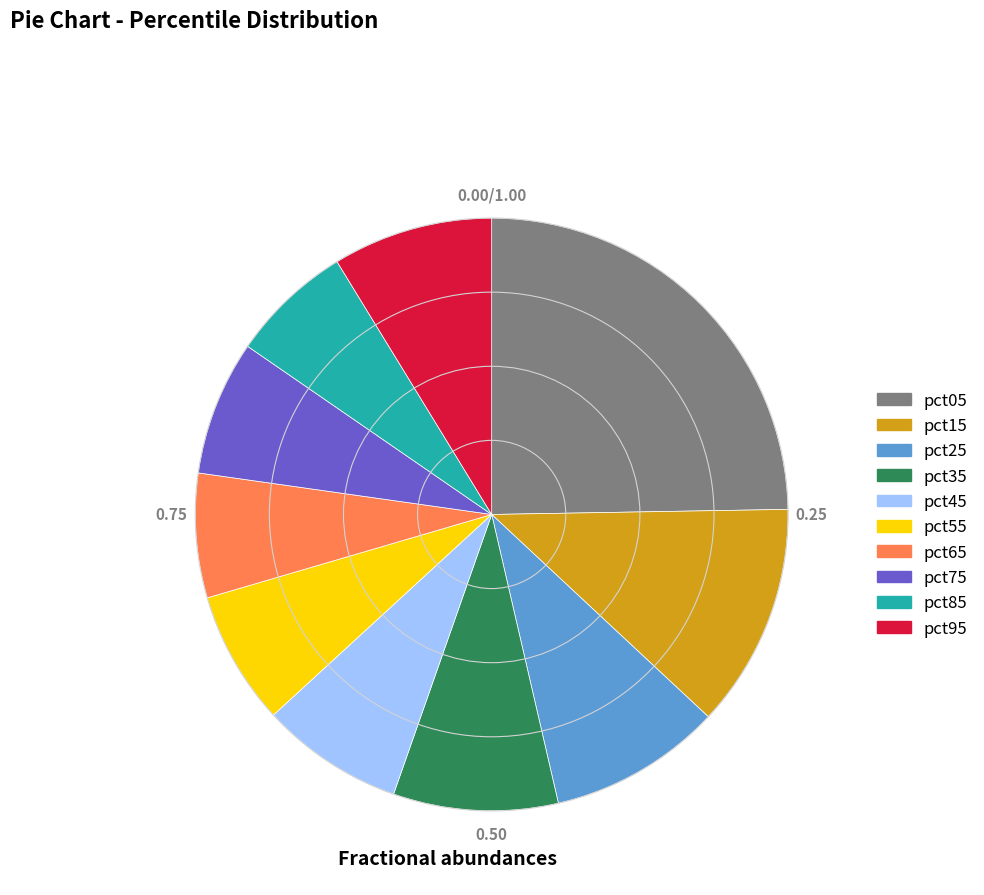

Does pct05 represent more than half of the total?

No